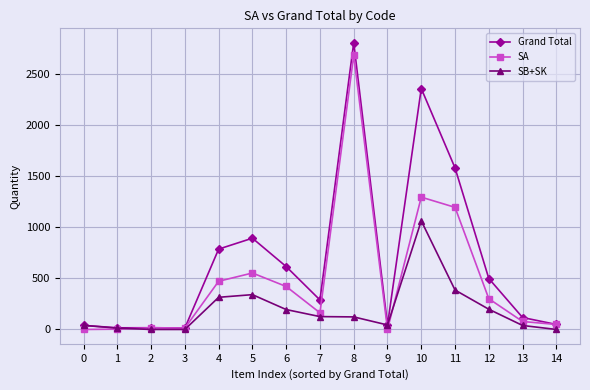

Where is SB+SK nearest to the value 532?

11